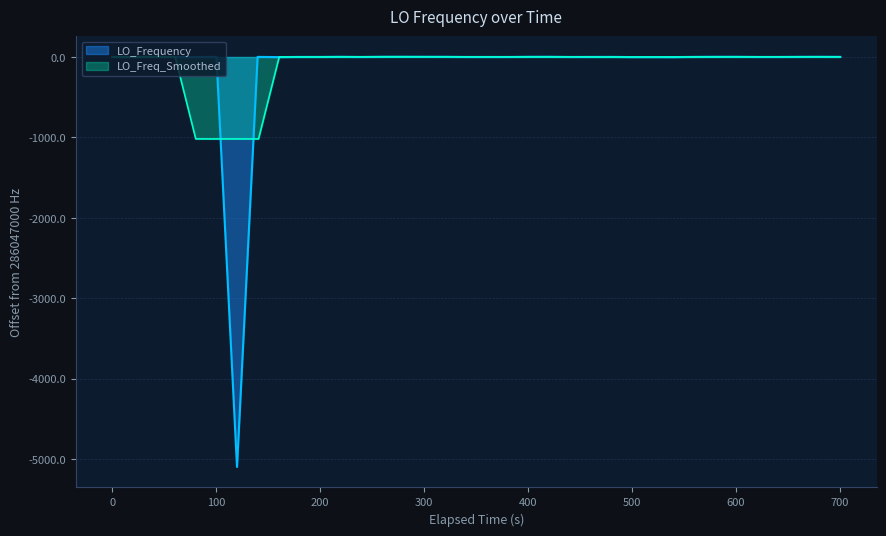

What is the greatest value displayed?

3.1